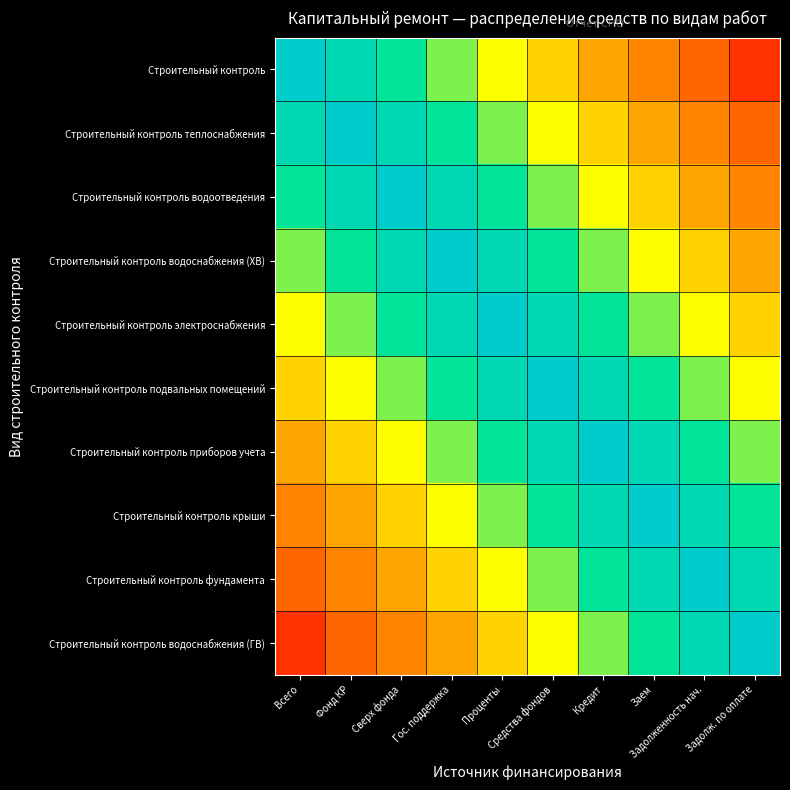

Reading left to right, transcribe all the data shown in this chart.

Строительный контроль: Всего=1.0	Фонд КР=0.9	Сверх фонда=0.8	Гос. поддержка=0.7	Проценты=0.6	Средства фондов=0.5	Кредит=0.4	Заем=0.3	Задолженность нач.=0.2	Задолж. по оплате=0.1
Строительный контроль теплоснабжения: Всего=0.9	Фонд КР=1.0	Сверх фонда=0.9	Гос. поддержка=0.8	Проценты=0.7	Средства фондов=0.6	Кредит=0.5	Заем=0.4	Задолженность нач.=0.3	Задолж. по оплате=0.2
Строительный контроль водоотведения: Всего=0.8	Фонд КР=0.9	Сверх фонда=1.0	Гос. поддержка=0.9	Проценты=0.8	Средства фондов=0.7	Кредит=0.6	Заем=0.5	Задолженность нач.=0.4	Задолж. по оплате=0.3
Строительный контроль водоснабжения (ХВ): Всего=0.7	Фонд КР=0.8	Сверх фонда=0.9	Гос. поддержка=1.0	Проценты=0.9	Средства фондов=0.8	Кредит=0.7	Заем=0.6	Задолженность нач.=0.5	Задолж. по оплате=0.4
Строительный контроль электроснабжения: Всего=0.6	Фонд КР=0.7	Сверх фонда=0.8	Гос. поддержка=0.9	Проценты=1.0	Средства фондов=0.9	Кредит=0.8	Заем=0.7	Задолженность нач.=0.6	Задолж. по оплате=0.5
Строительный контроль подвальных помещений: Всего=0.5	Фонд КР=0.6	Сверх фонда=0.7	Гос. поддержка=0.8	Проценты=0.9	Средства фондов=1.0	Кредит=0.9	Заем=0.8	Задолженность нач.=0.7	Задолж. по оплате=0.6
Строительный контроль приборов учета: Всего=0.4	Фонд КР=0.5	Сверх фонда=0.6	Гос. поддержка=0.7	Проценты=0.8	Средства фондов=0.9	Кредит=1.0	Заем=0.9	Задолженность нач.=0.8	Задолж. по оплате=0.7
Строительный контроль крыши: Всего=0.3	Фонд КР=0.4	Сверх фонда=0.5	Гос. поддержка=0.6	Проценты=0.7	Средства фондов=0.8	Кредит=0.9	Заем=1.0	Задолженность нач.=0.9	Задолж. по оплате=0.8
Строительный контроль фундамента: Всего=0.2	Фонд КР=0.3	Сверх фонда=0.4	Гос. поддержка=0.5	Проценты=0.6	Средства фондов=0.7	Кредит=0.8	Заем=0.9	Задолженность нач.=1.0	Задолж. по оплате=0.9
Строительный контроль водоснабжения (ГВ): Всего=0.1	Фонд КР=0.2	Сверх фонда=0.3	Гос. поддержка=0.4	Проценты=0.5	Средства фондов=0.6	Кредит=0.7	Заем=0.8	Задолженность нач.=0.9	Задолж. по оплате=1.0